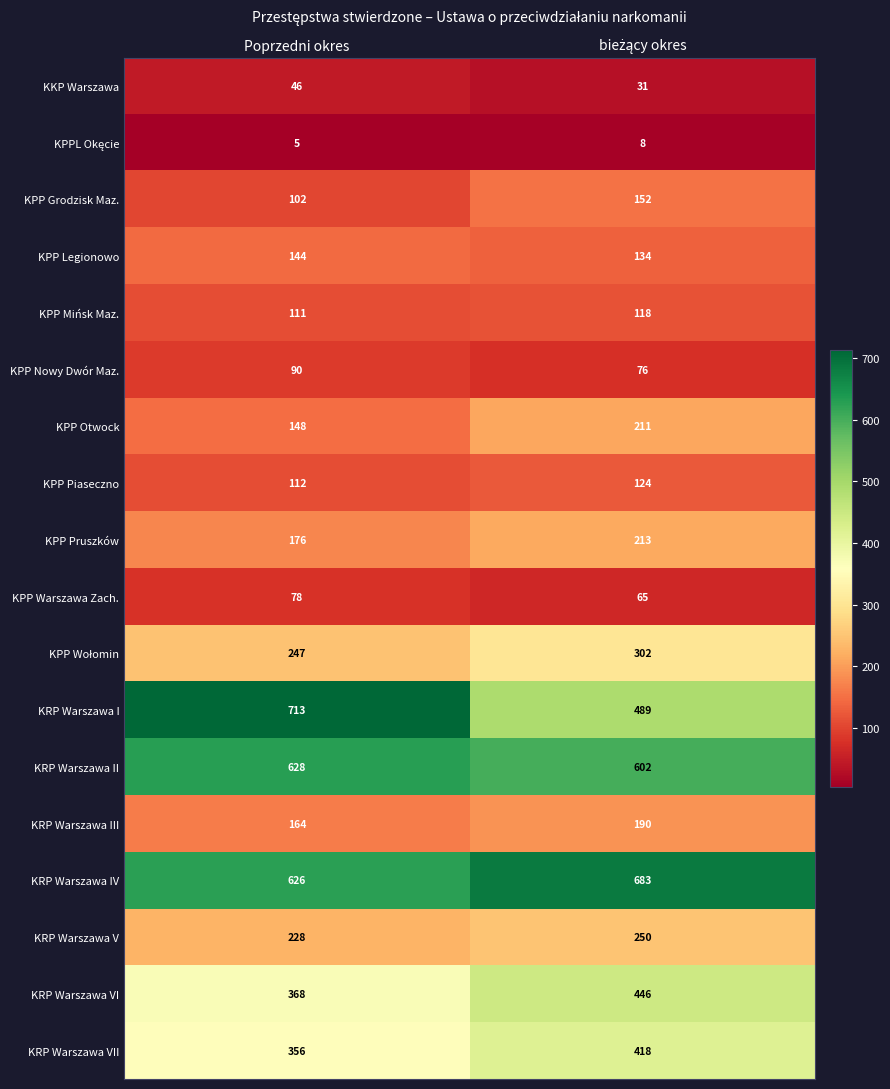

What is the difference between the maximum and minimum values in the KPP Grodzisk Maz. series?

50